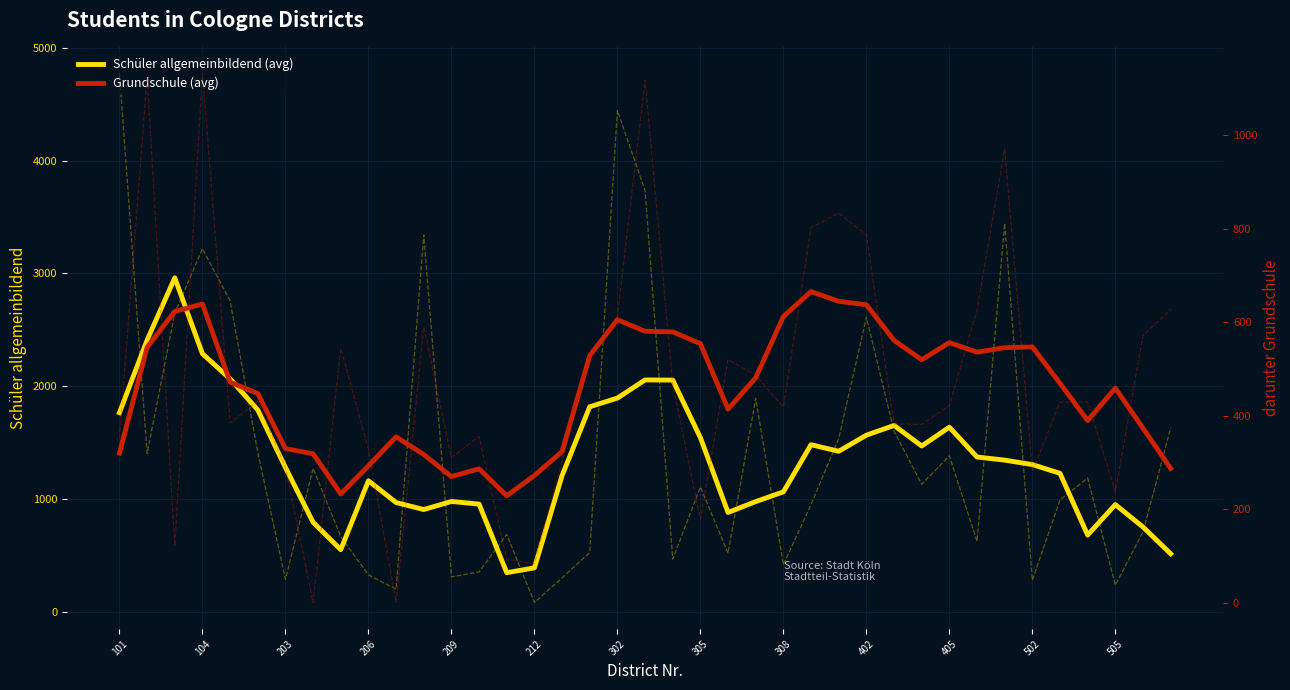

True or false: Schüler allgemeinbildend (avg) has a value of 1305.8 at 502.

True